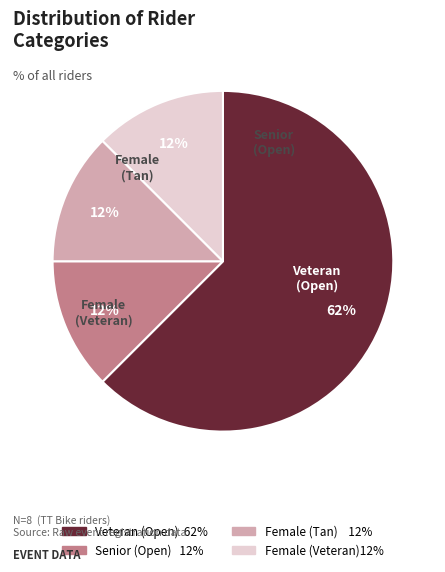

To the nearest percent, what is the average slice percentage?

25%